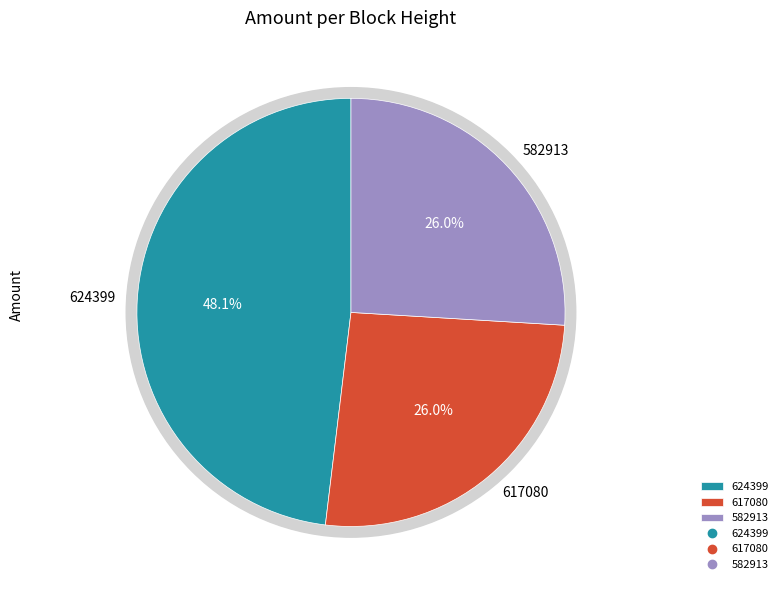

The 617080 slice represents 40% of the pie. True or false?

False